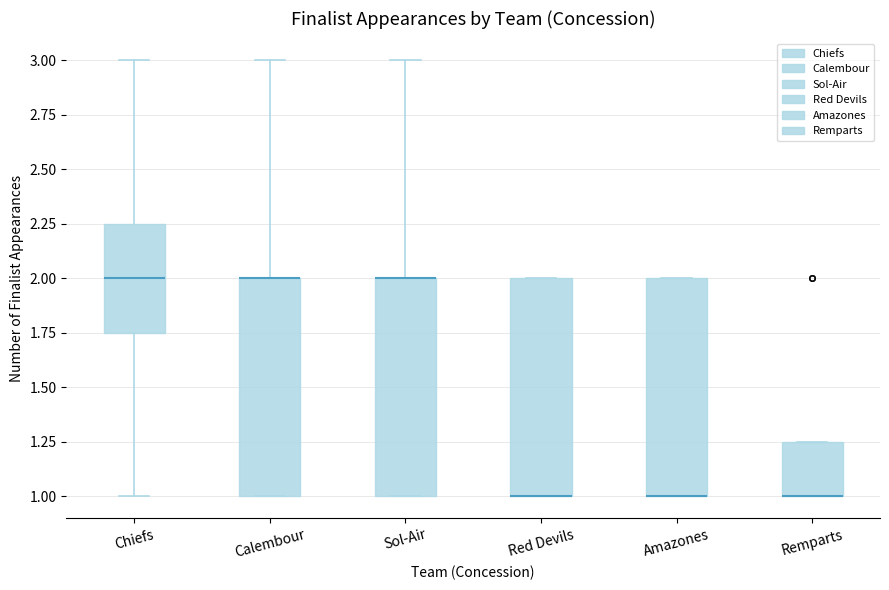

Reading left to right, transcribe this box plot: for each box, give where its median line is, the range the box spans, and where its two whiskers end, as read against the y-axis. The values are not printed on the chart, so give them approximately, as read against the axis.

Chiefs: median 2.00, box 1.75 to 2.25, whiskers 1.00 to 3.00
Calembour: median 2.00 (drawn on the box's upper edge), box 1.00 to 2.00, whiskers 1.00 to 3.00
Sol-Air: median 2.00 (drawn on the box's upper edge), box 1.00 to 2.00, whiskers 1.00 to 3.00
Red Devils: median 1.00 (drawn on the box's lower edge), box 1.00 to 2.00, whiskers 1.00 to 2.00
Amazones: median 1.00 (drawn on the box's lower edge), box 1.00 to 2.00, whiskers 1.00 to 2.00
Remparts: median 1.00 (drawn on the box's lower edge), box 1.00 to 1.25, whiskers 1.00 to 1.25